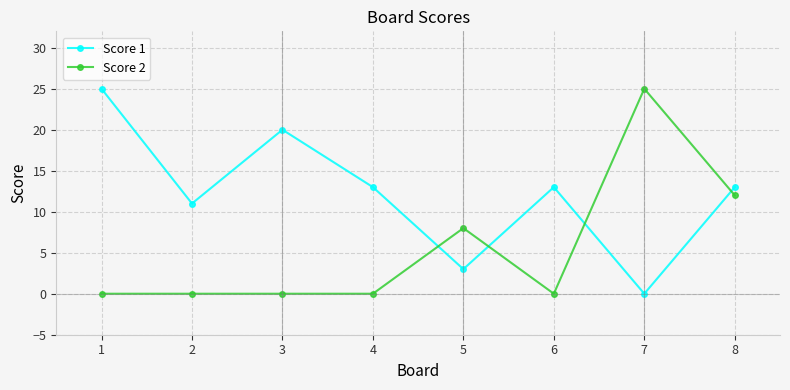

At which label does Score 2 reach its peak?

7